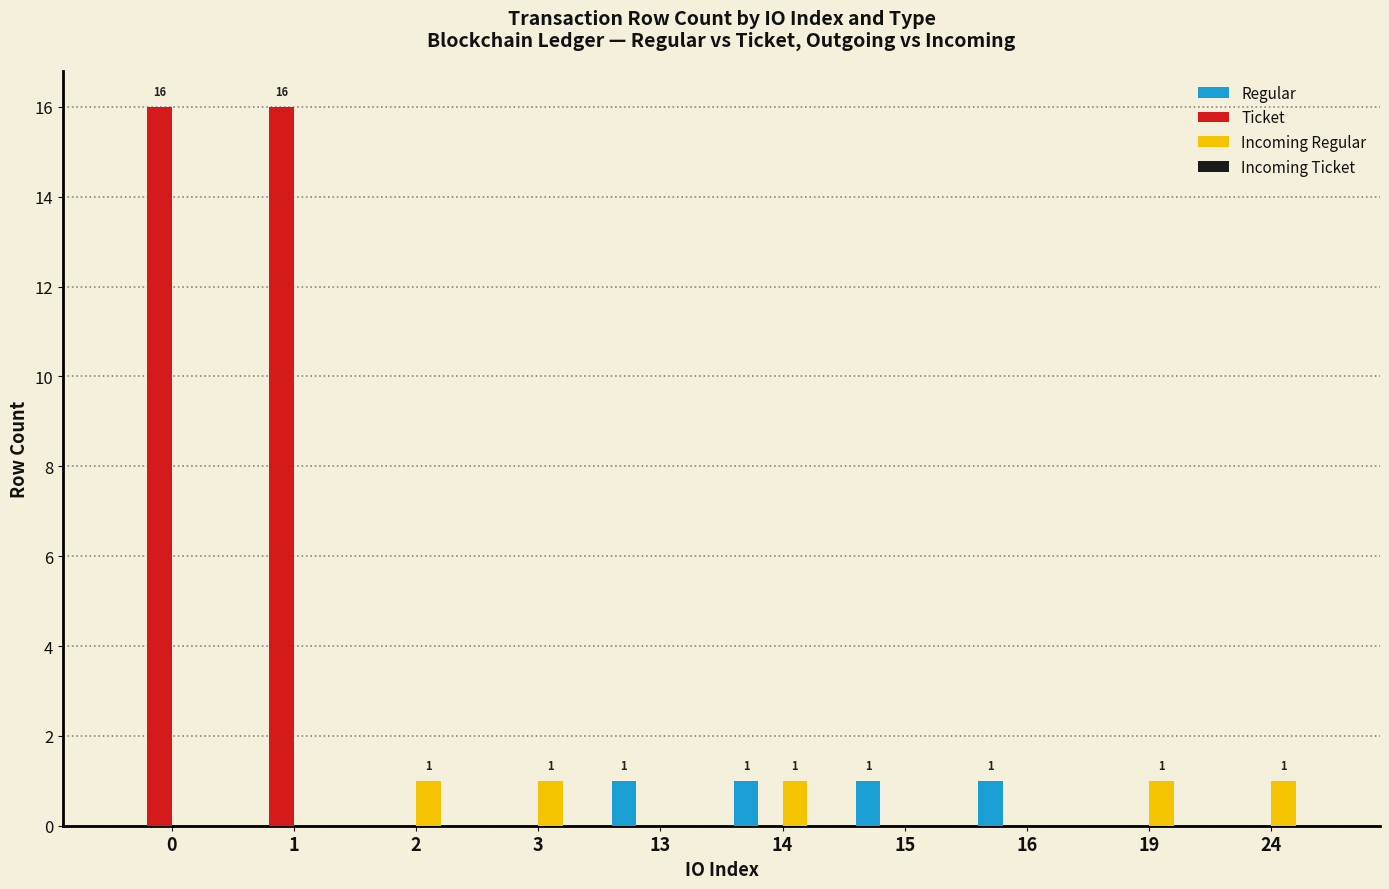

How many data points does each series have?

10